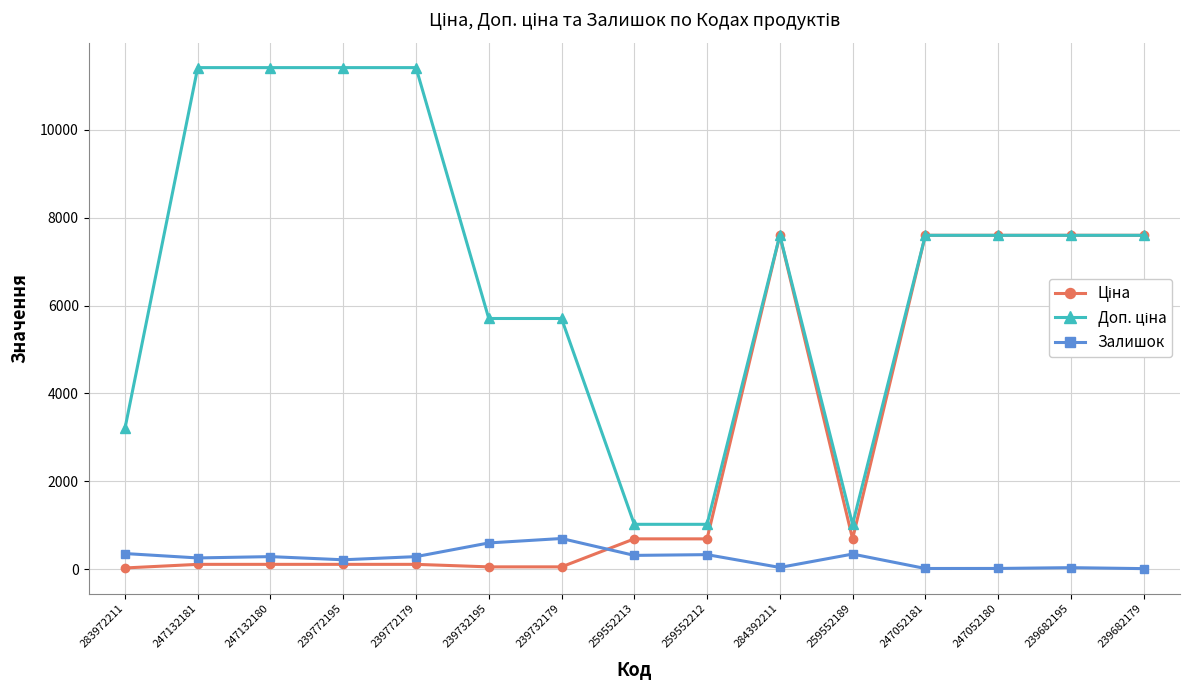

Is this an area chart (filled region under the line)?

No